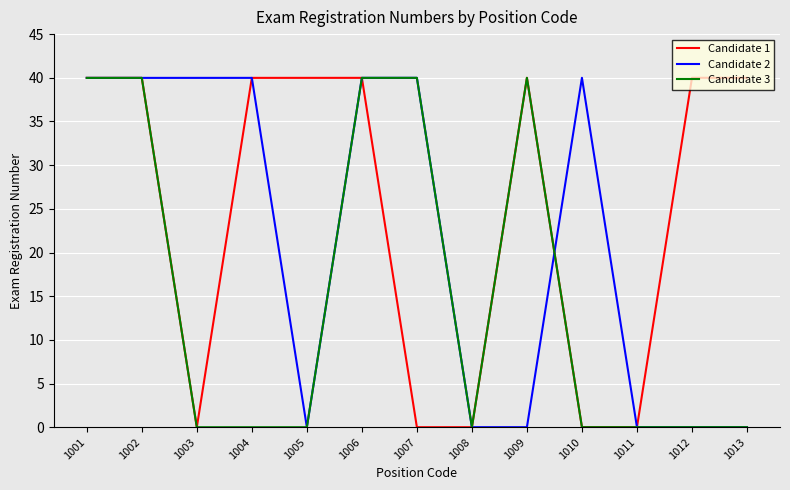

Is the value of Candidate 3 at 1007 greater than the value of Candidate 2 at 1009?

Yes